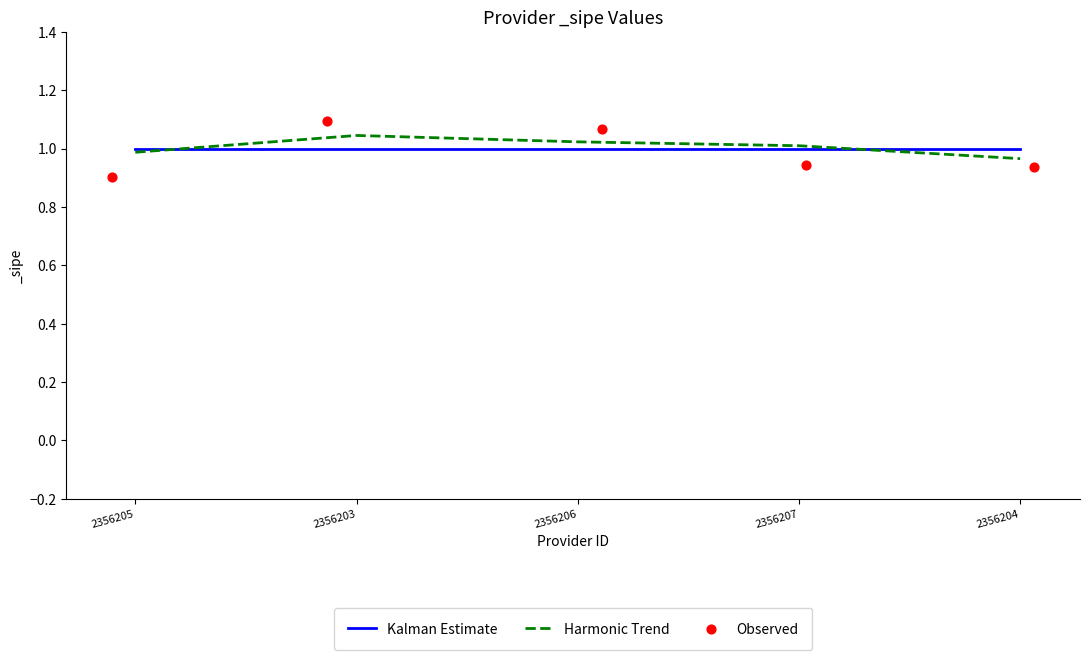

Which series has the largest Y range (max minus min)?

Observed